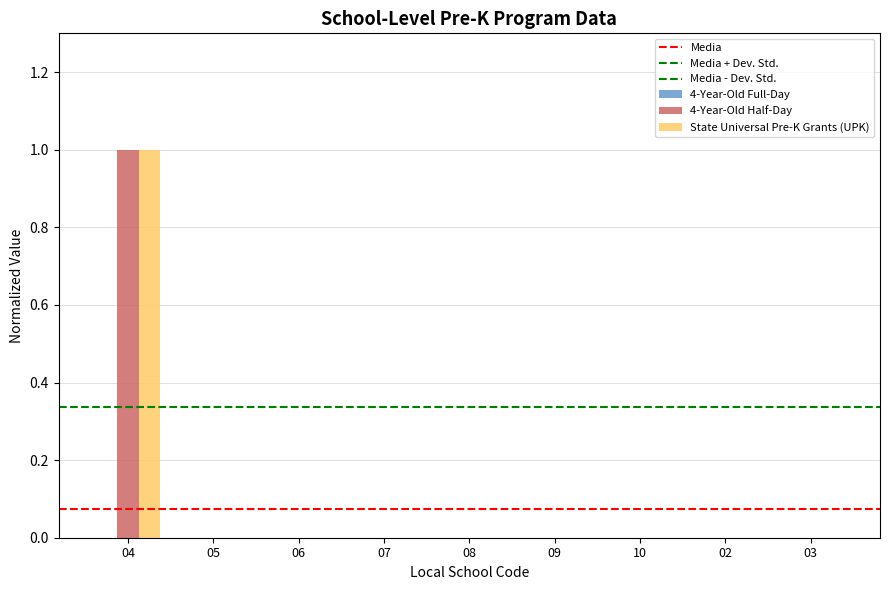

Are the bars grouped side by side (vs. stacked)?

Yes